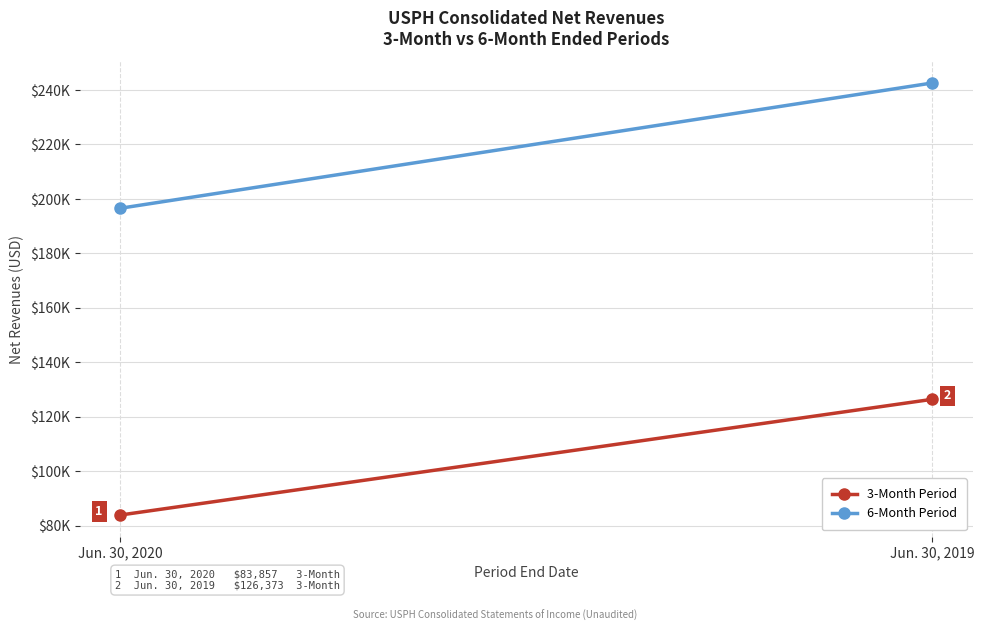

Which category has the highest value in the 3-Month Period series?

Jun. 30, 2019